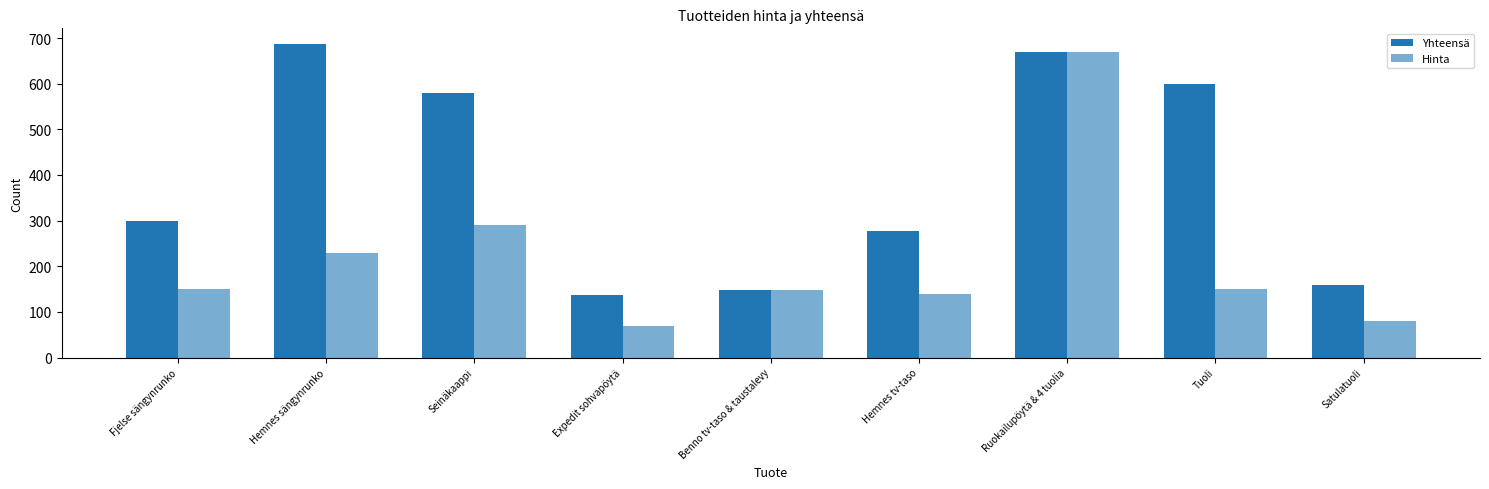

How many values in the Yhteensä series are below 300?

4